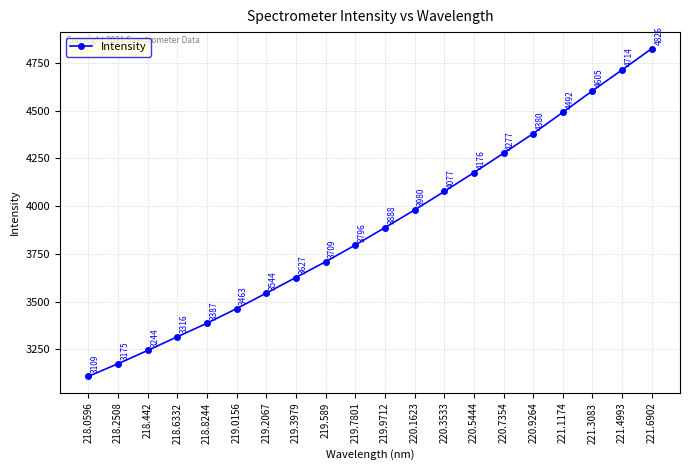

What is the label of the 17th point from the left?

221.1174